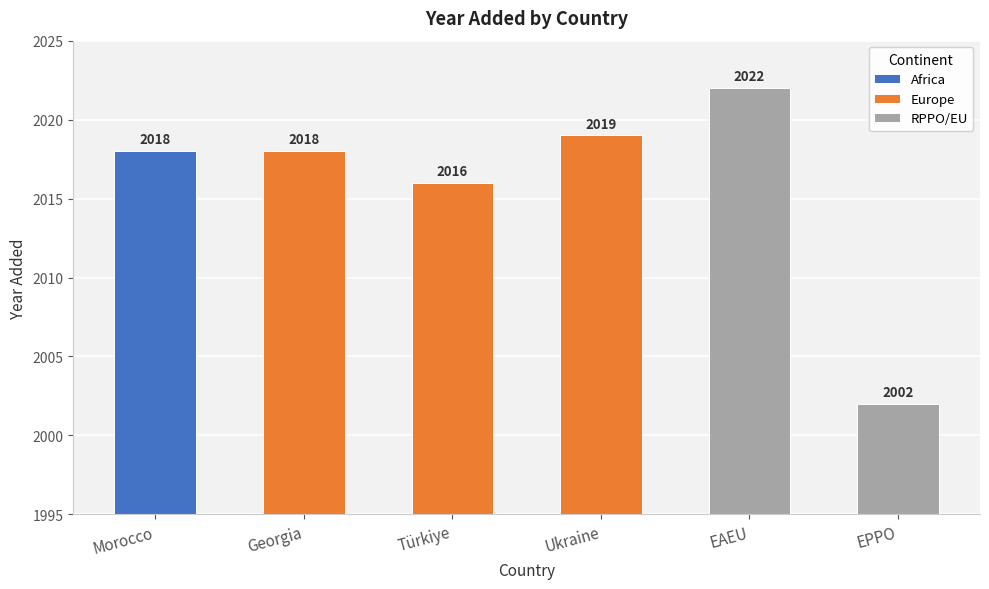

Approximately how many times larger is the value at Morocco compared to Georgia?

1.0